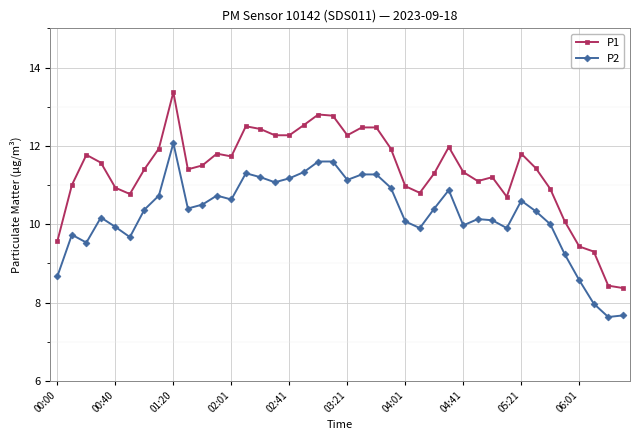

True or false: P2 has more than 1 points higher than both neighbors.

True